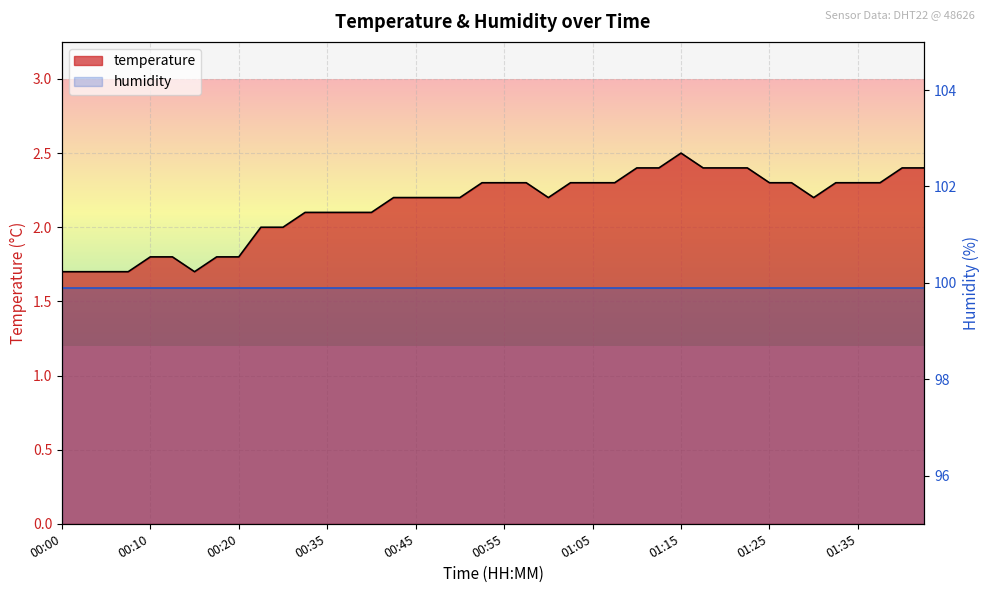

How many lines are shown in the chart?

1